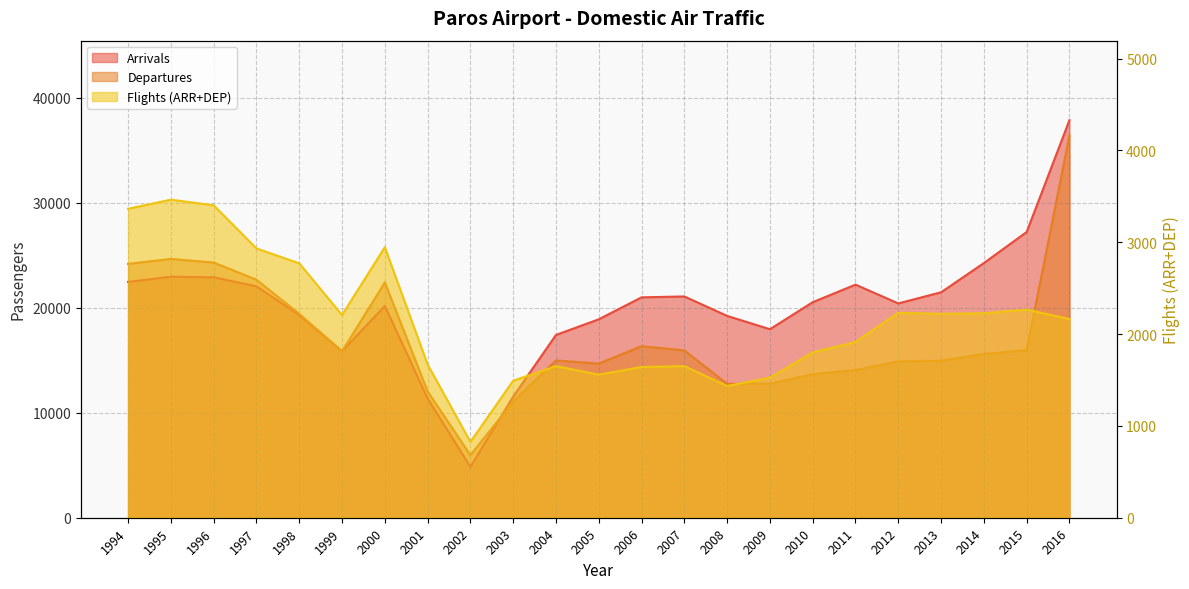

Is it true that Arrivals equals 24259 at 2014?

True